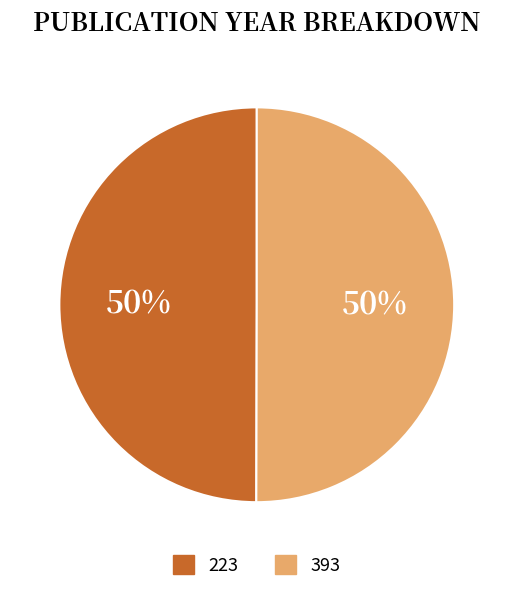

Is it true that 223 is 50% of the pie?

True